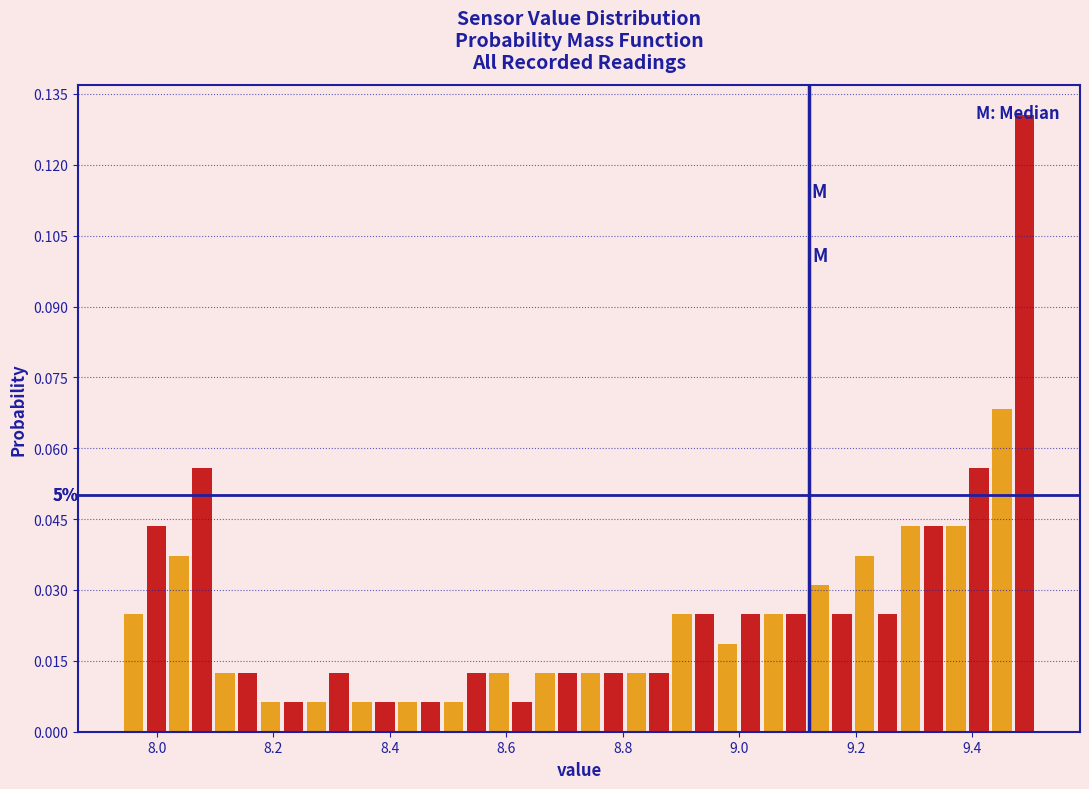

Around what value on the x-axis is the tallest bar? Give the approximate position of its centre, as read against the axis.

9.50